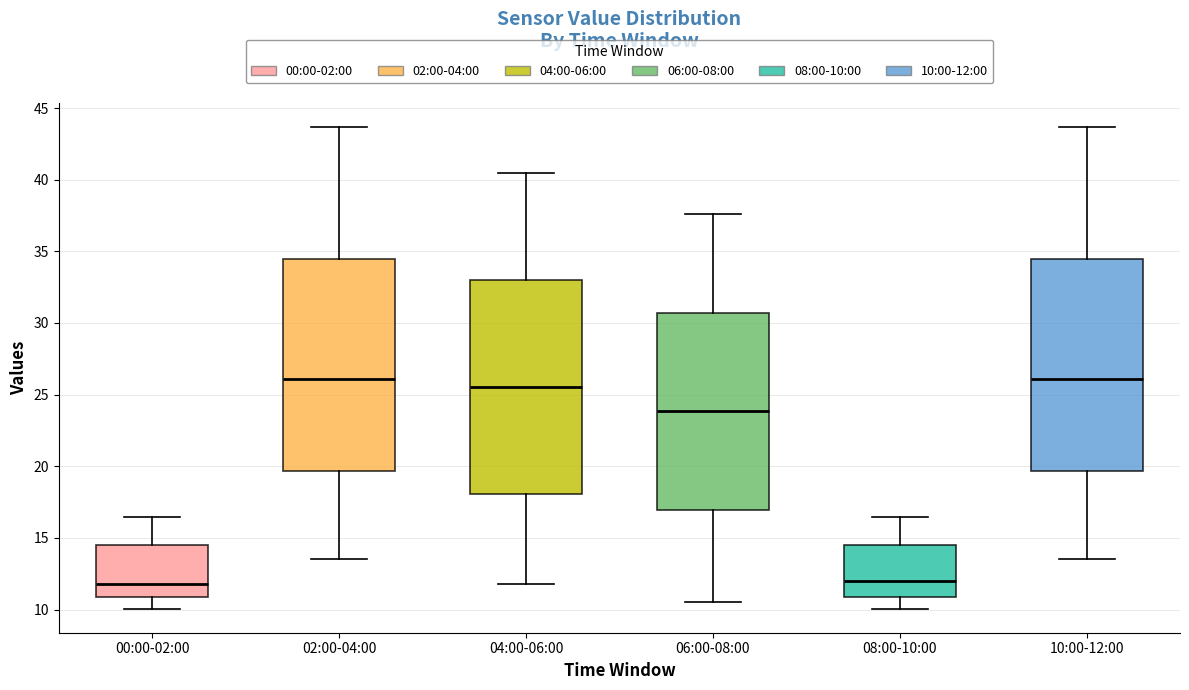

Reading left to right, read every box against the y-axis: the position of its median line, the range the box covers, and the ends of its whiskers. The values are not printed on the chart, so give them approximately, as read against the axis.

00:00-02:00: median 12.0, box 11.0 to 14.5, whiskers 10.0 to 16.5
02:00-04:00: median 26.0, box 19.5 to 34.5, whiskers 13.5 to 43.5
04:00-06:00: median 25.5, box 18.0 to 33.0, whiskers 12.0 to 40.5
06:00-08:00: median 24.0, box 17.0 to 30.5, whiskers 10.5 to 37.5
08:00-10:00: median 12.0, box 11.0 to 14.5, whiskers 10.0 to 16.5
10:00-12:00: median 26.0, box 19.5 to 34.5, whiskers 13.5 to 43.5